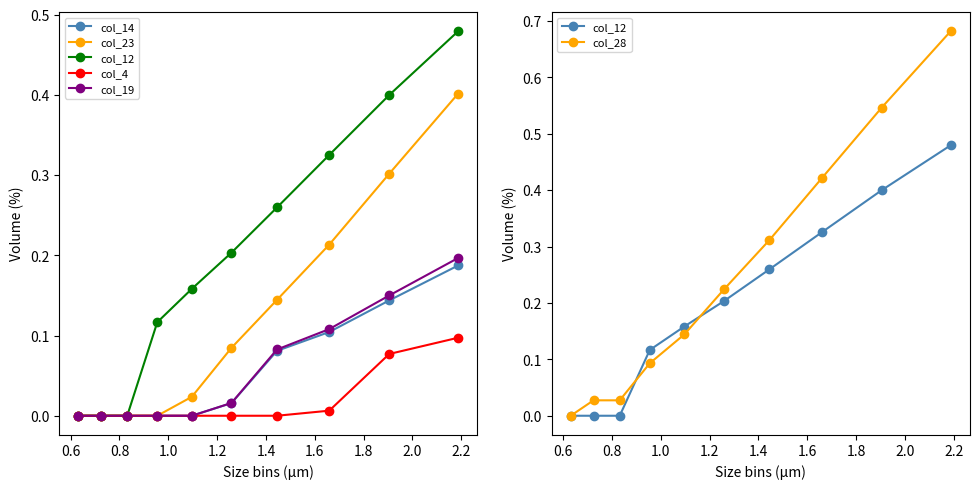

What is the label of the 1st point from the right?

2.2